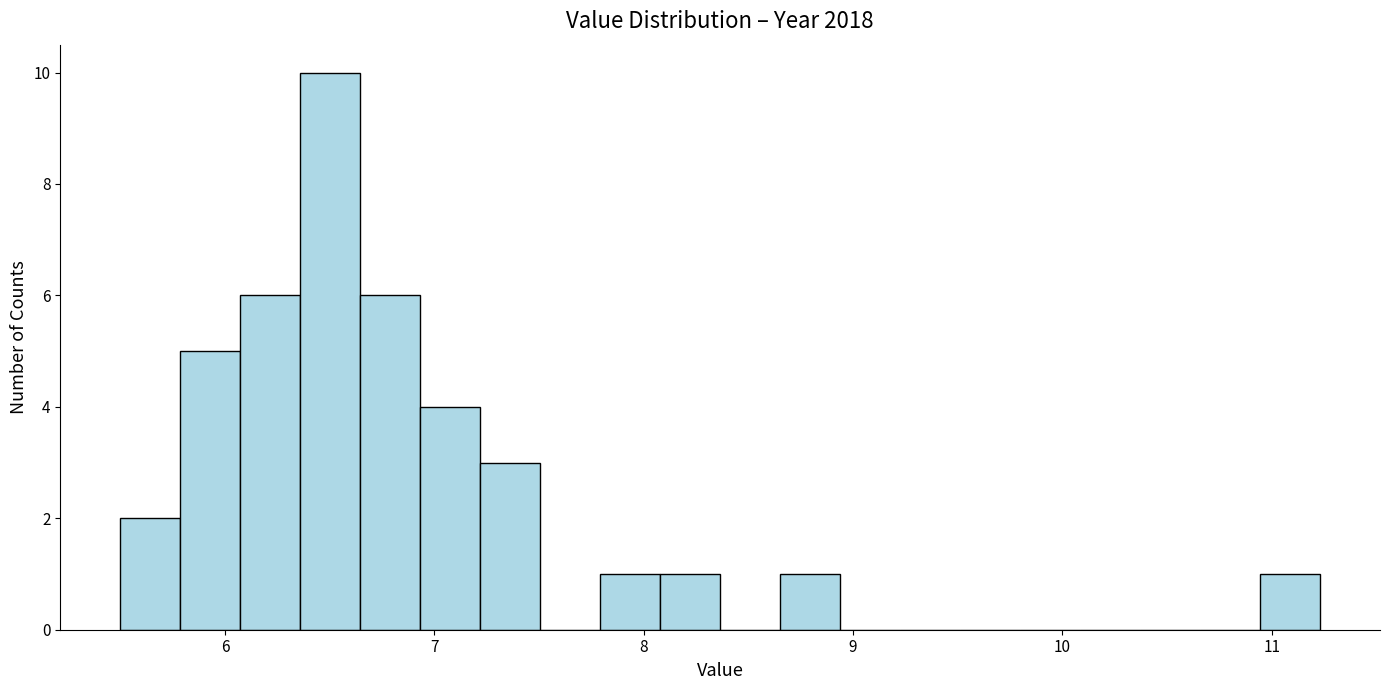

Around what value on the x-axis is the tallest bar? Give the approximate position of its centre, as read against the axis.

6.5